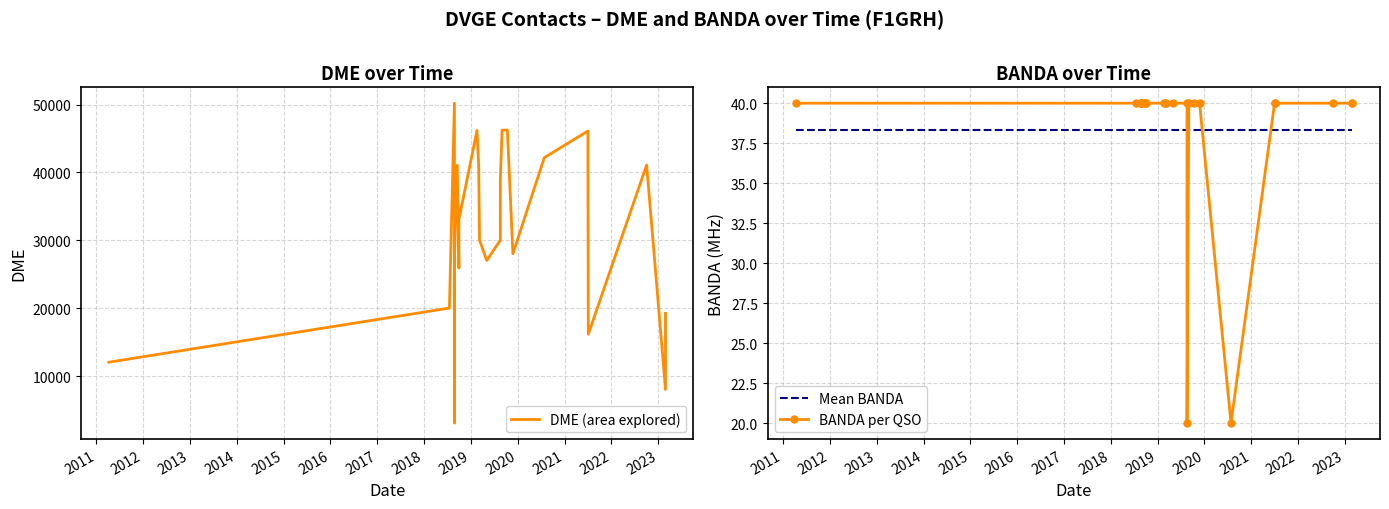

True or false: DME (area explored) and Mean BANDA intersect in this chart.

False